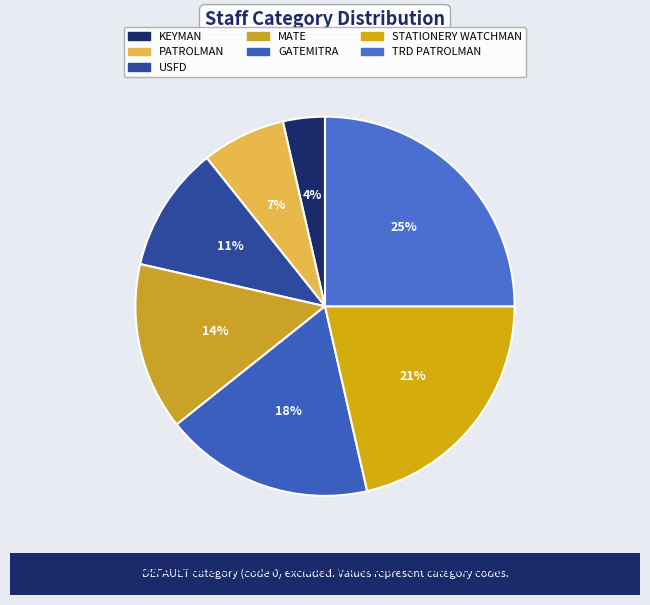

The GATEMITRA slice represents 6% of the pie. True or false?

False